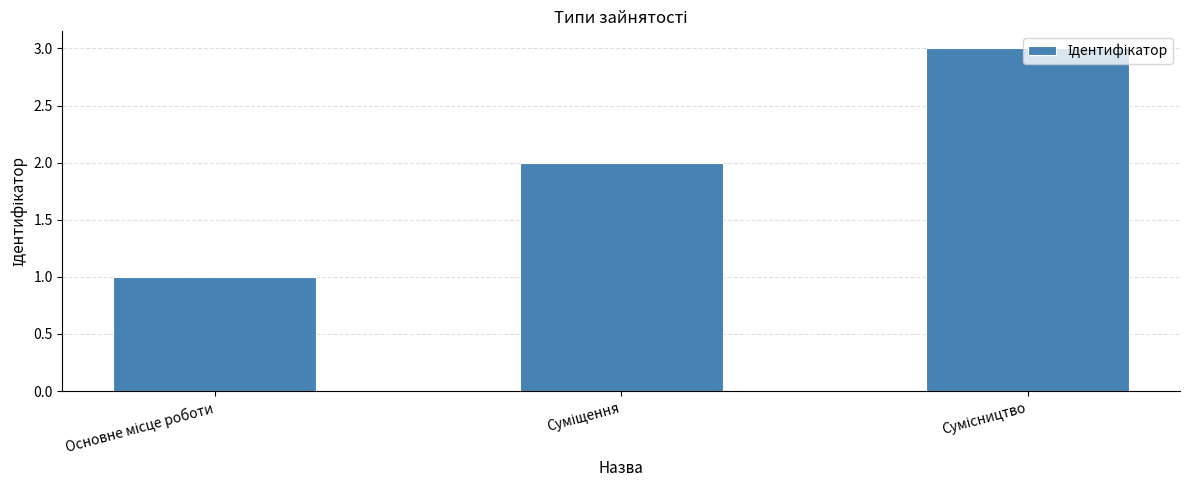

What is the sum of all values?

6